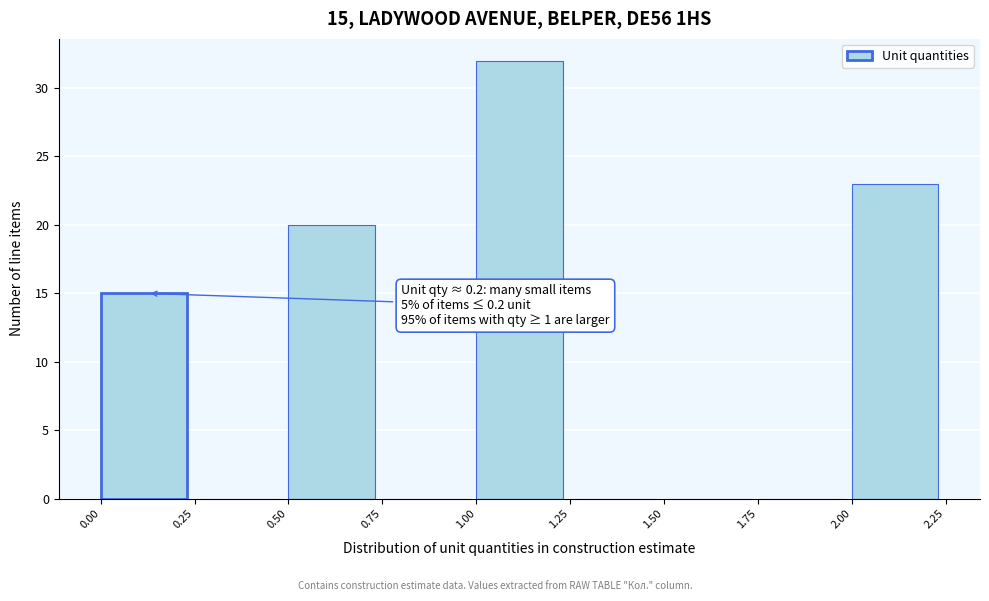

Which range on the x-axis has the tallest bar?

1.00 to 1.25